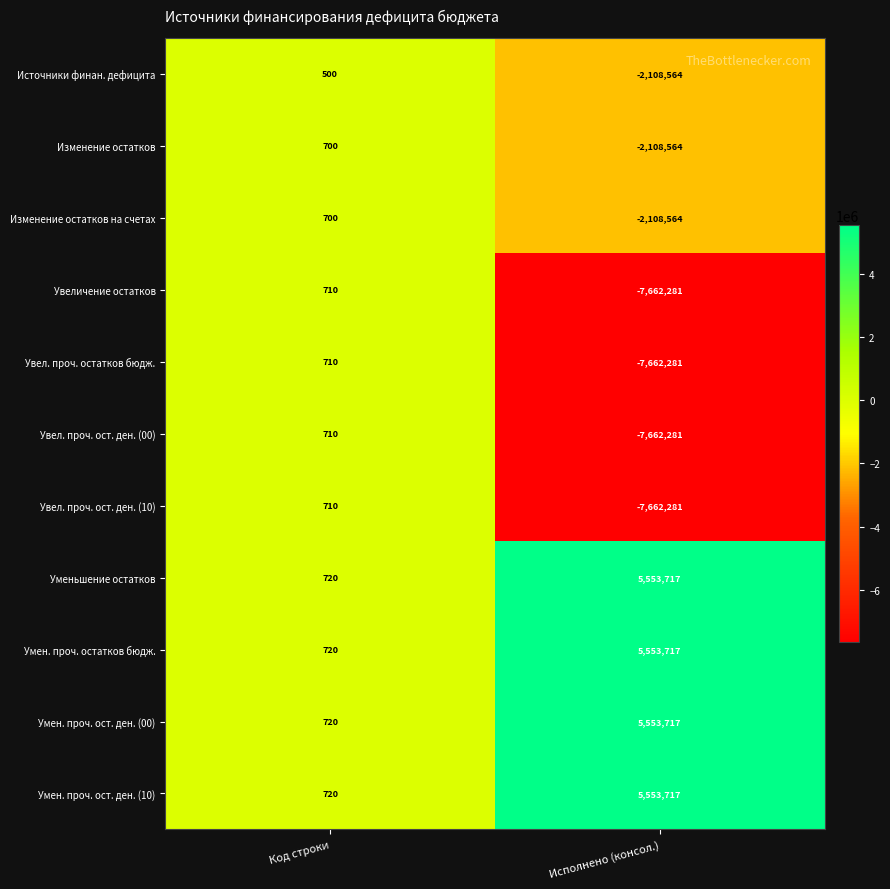

Reading left to right, transcribe all the data shown in this chart.

Источники финан. дефицита: Код строки=500	Исполнено (консол.)=-2108564
Изменение остатков: Код строки=700	Исполнено (консол.)=-2108564
Изменение остатков на счетах: Код строки=700	Исполнено (консол.)=-2108564
Увеличение остатков: Код строки=710	Исполнено (консол.)=-7662281
Увел. проч. остатков бюдж.: Код строки=710	Исполнено (консол.)=-7662281
Увел. проч. ост. ден. (00): Код строки=710	Исполнено (консол.)=-7662281
Увел. проч. ост. ден. (10): Код строки=710	Исполнено (консол.)=-7662281
Уменьшение остатков: Код строки=720	Исполнено (консол.)=5553717
Умен. проч. остатков бюдж.: Код строки=720	Исполнено (консол.)=5553717
Умен. проч. ост. ден. (00): Код строки=720	Исполнено (консол.)=5553717
Умен. проч. ост. ден. (10): Код строки=720	Исполнено (консол.)=5553717